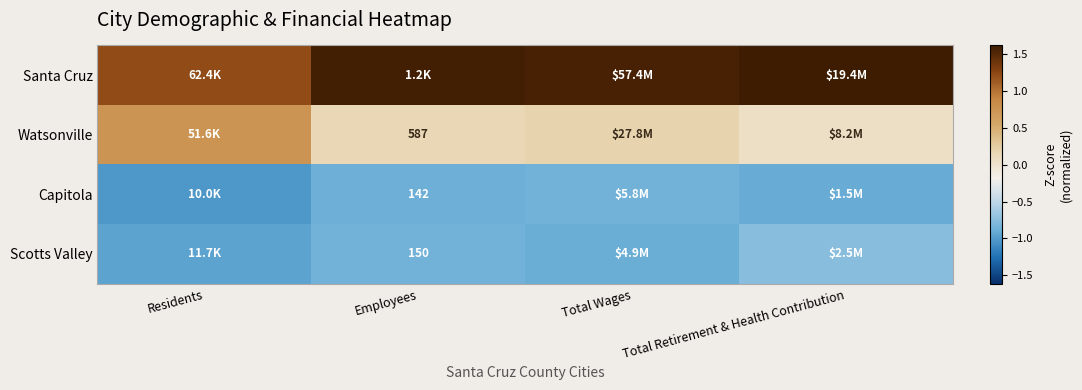

List the series in order of their peak value, highest first.

Santa Cruz, Watsonville, Scotts Valley, Capitola